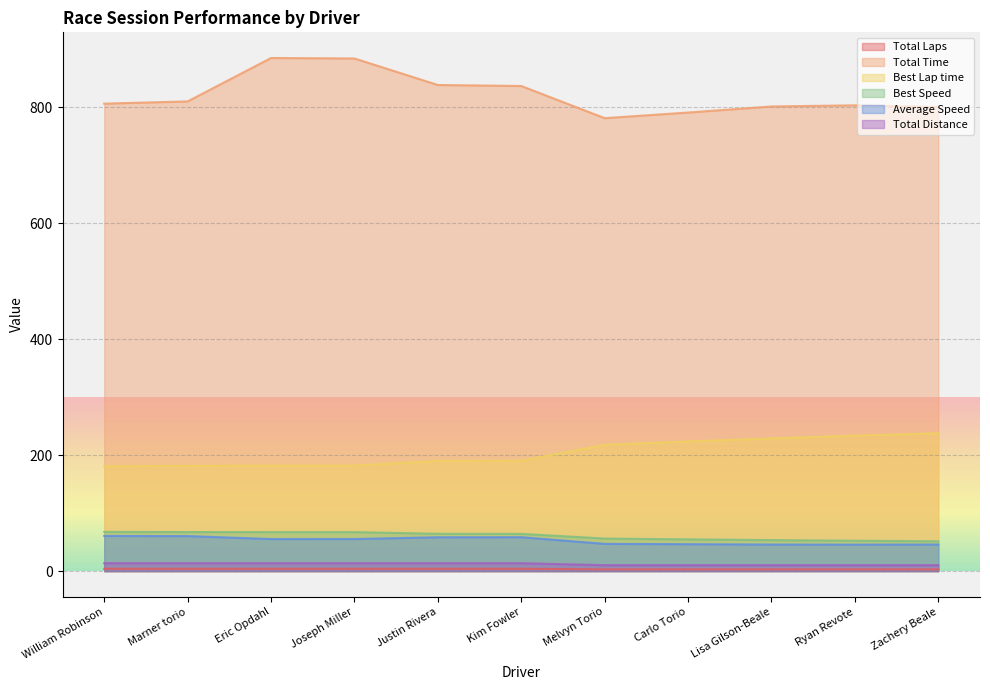

True or false: Total Laps and Total Time cross at least once.

False